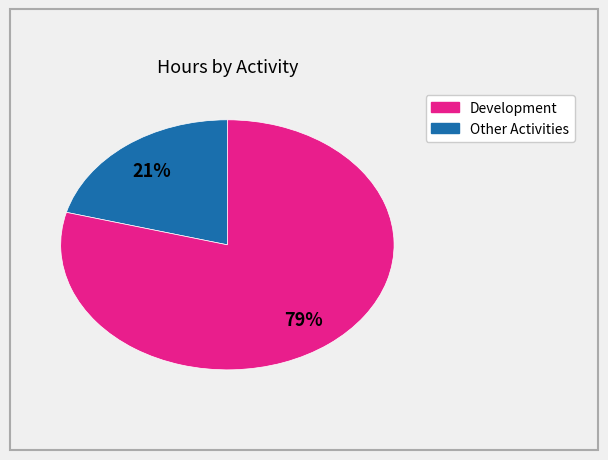

Is there a majority slice in this chart?

Yes